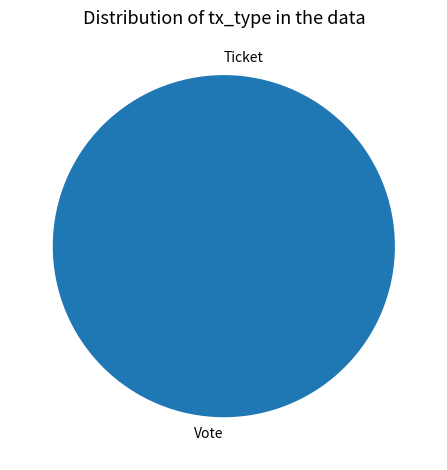

Count the number of slices in the pie.

2